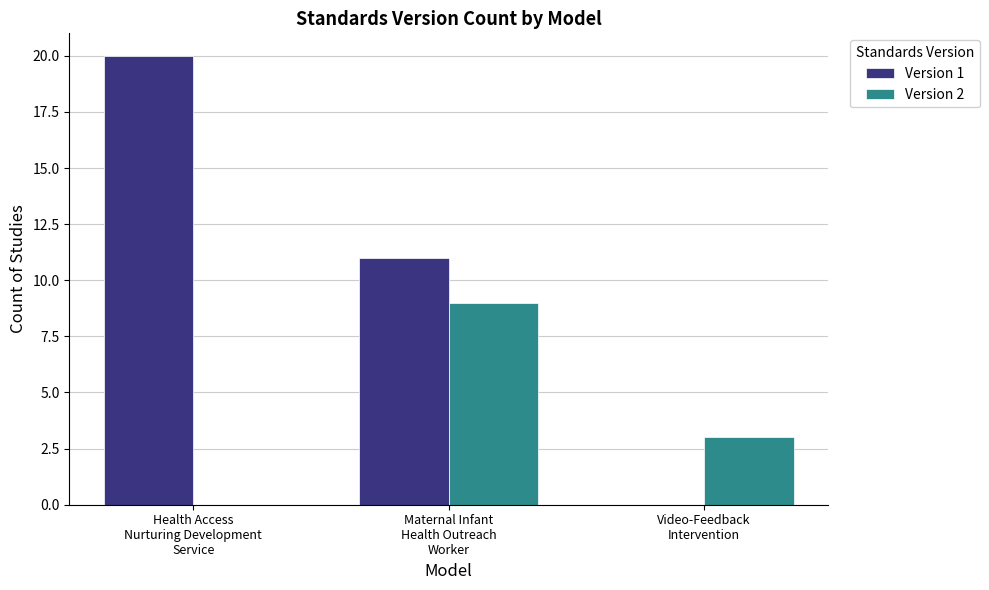

What is the sum of all Version 2 values?

12